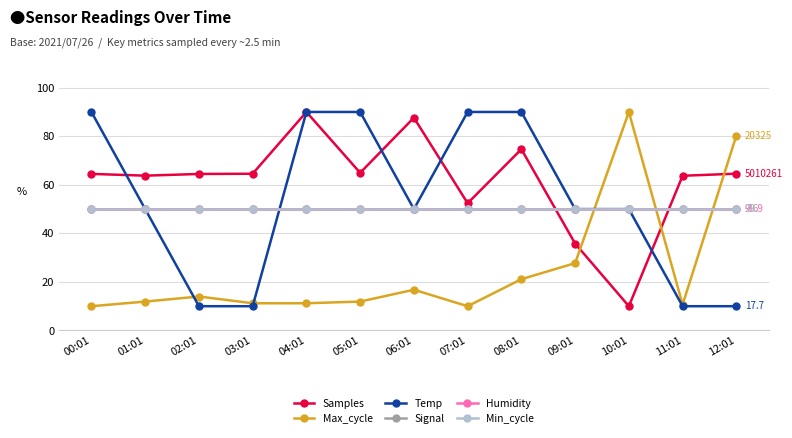

How many interior local peaks does the Max_cycle series have?

3